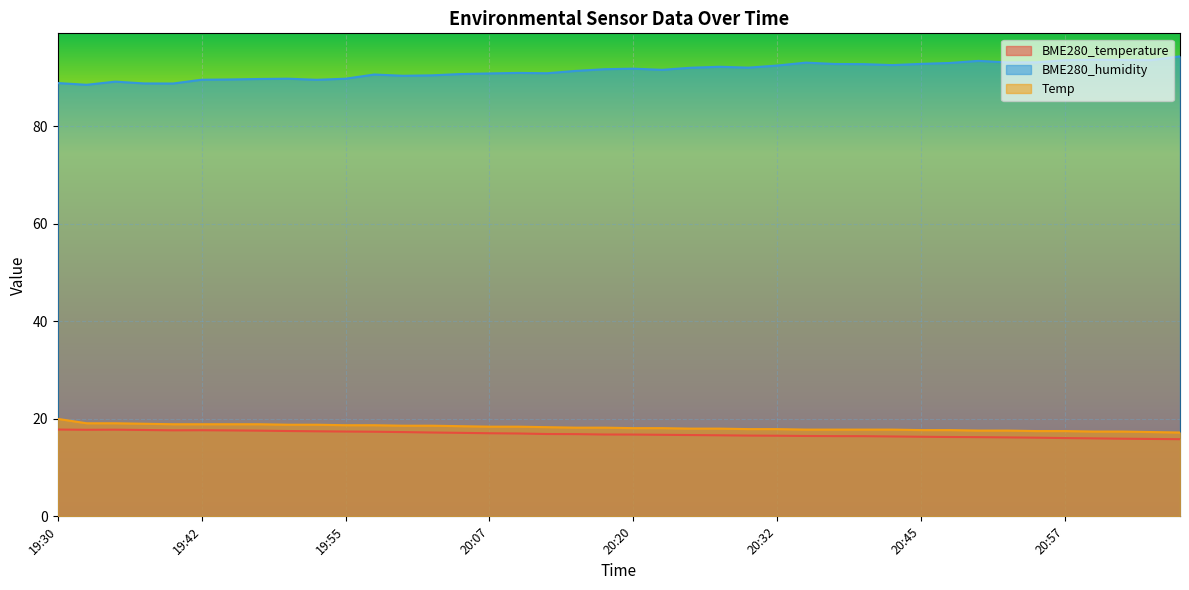

What is the approximate value of Temp at 21:02?

17.4